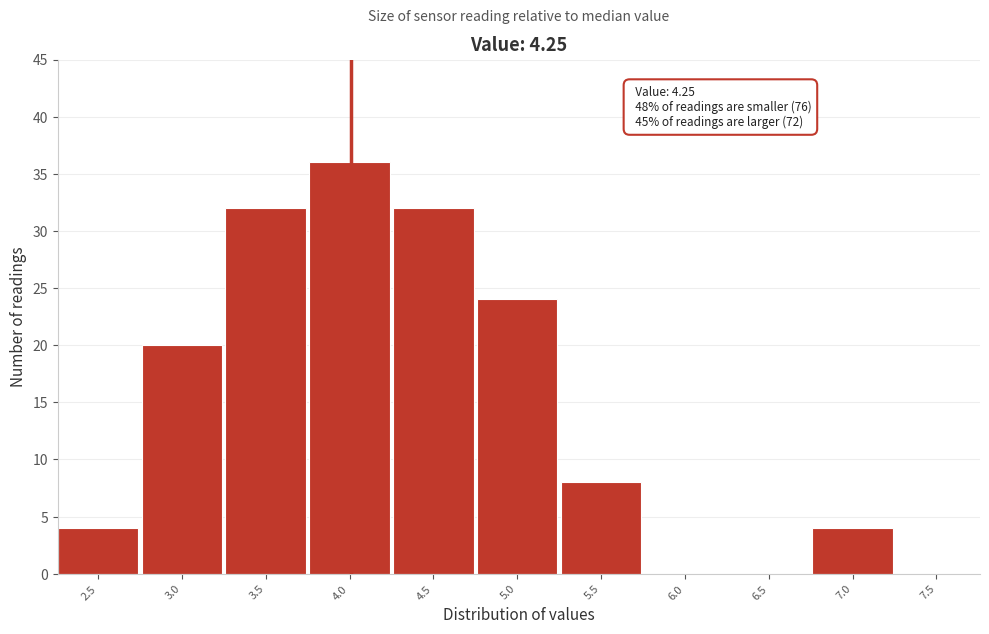

Reading left to right, extract all data points from this chart.

2.5=4	3.0=20	3.5=32	4.0=36	4.5=32	5.0=24	5.5=8	6.0=0	6.5=0	7.0=4	7.5=0